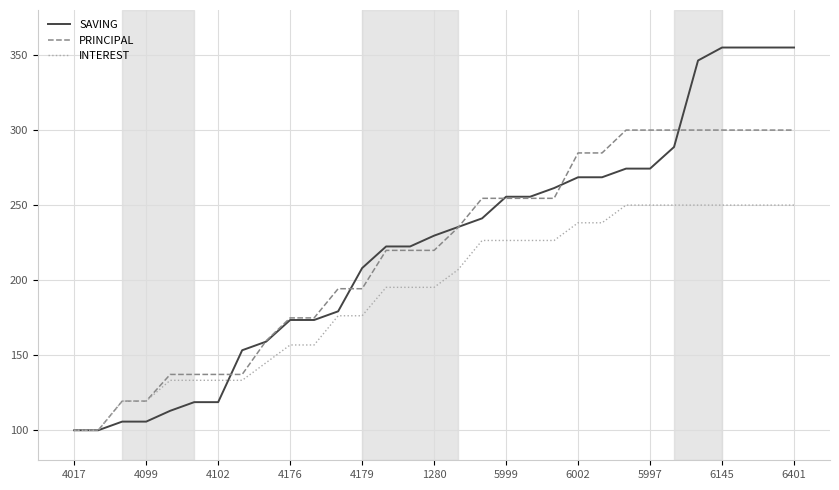

What are all the series names shown in the legend?

SAVING, PRINCIPAL, INTEREST